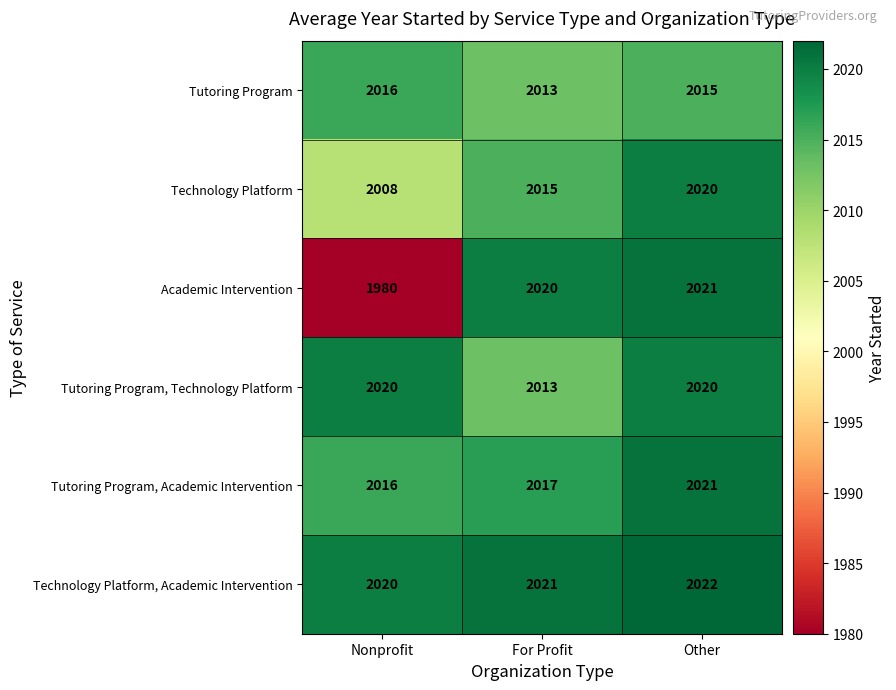

At which label does Academic Intervention reach its peak?

Other